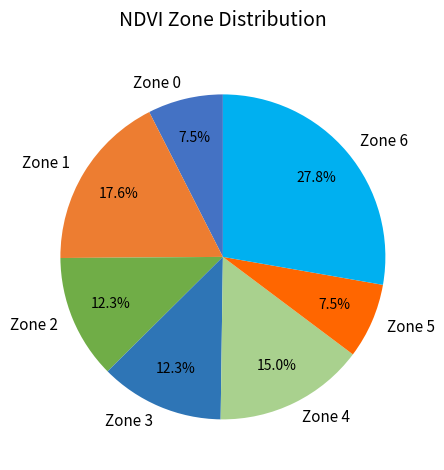

Does Zone 0 represent more than half of the total?

No